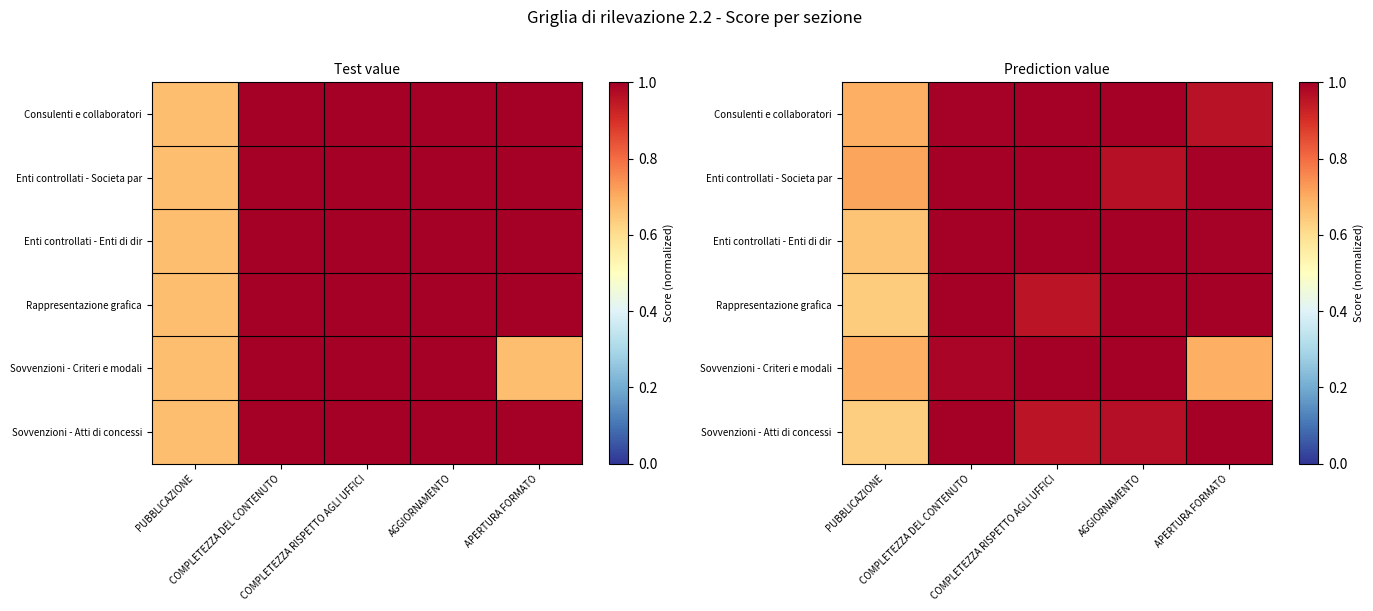

Between PUBBLICAZIONE and APERTURA FORMATO, which series saw the biggest shift?

Sovvenzioni - Atti di concessi